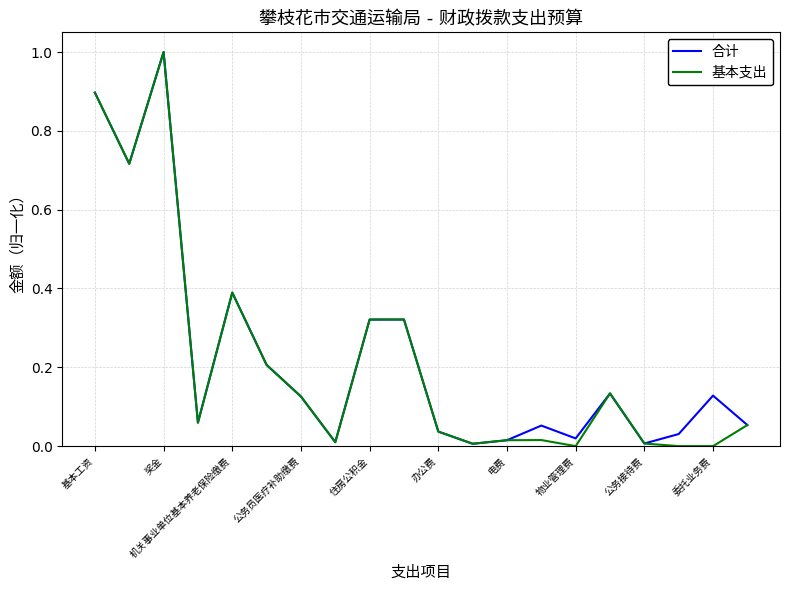

True or false: 合计 has more than 1 interior local peaks.

True